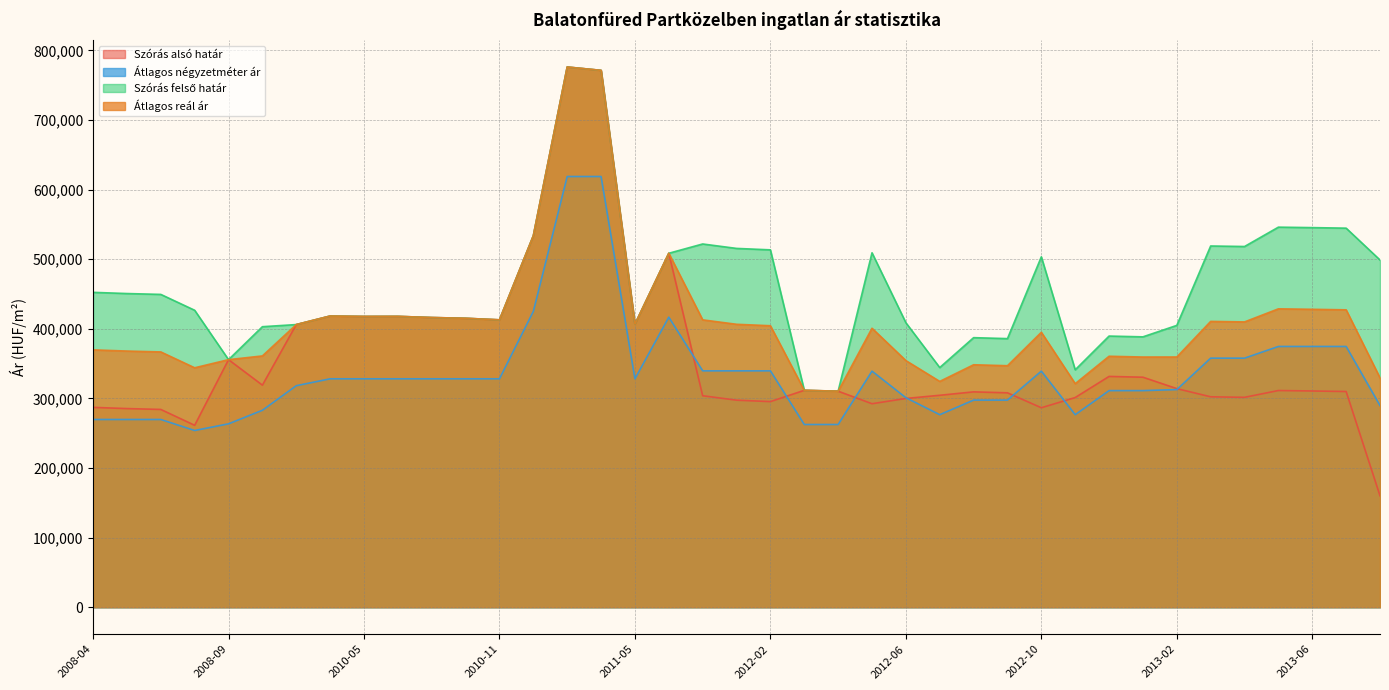

Reading right to left, extract all data points from this chart.

Szórás alsó határ: 2013-08=160057	2013-07=309865	2013-06=310637	2013-05=311301	2013-04=301527	2013-03=302271	2013-02=314037	2013-01=330416	2012-12=331546	2012-11=301229	2012-10=286528	2012-09=307998	2012-08=309375	2012-07=304463	2012-06=299888	2012-05=292328	2012-04=310329	2012-03=311578	2012-02=295363	2012-01=297441	2011-12=303806	2011-11=508480	2011-05=406596	2011-03=771259	2011-02=776068	2010-12=533662	2010-11=412839	2010-09=415081	2010-08=416152	2010-06=417828	2010-05=417708	2010-04=418310	2010-03=406045	2010-01=319018	2008-09=355636	2008-07=261331	2008-06=284119	2008-05=285363	2008-04=287073
Átlagos négyzetméter ár: 2013-08=289685	2013-07=374595	2013-06=374595	2013-05=374595	2013-04=357808	2013-03=357808	2013-02=312665	2013-01=311164	2012-12=311164	2012-11=276581	2012-10=339166	2012-09=297539	2012-08=297539	2012-07=276581	2012-06=300977	2012-05=339166	2012-04=262500	2012-03=262500	2012-02=339583	2012-01=339583	2011-12=339583	2011-11=416666	2011-05=328125	2011-03=618750	2011-02=618750	2010-12=425000	2010-11=328125	2010-09=328125	2010-08=328125	2010-06=328125	2010-05=328125	2010-04=328125	2010-03=318229	2010-01=282928	2008-09=263452	2008-07=253871	2008-06=269696	2008-05=269696	2008-04=269696
Szórás felső határ: 2013-08=498825	2013-07=544559	2013-06=545331	2013-05=545995	2013-04=518199	2013-03=518943	2013-02=404873	2013-01=388404	2012-12=389534	2012-11=341055	2012-10=503372	2012-09=385868	2012-08=387245	2012-07=344289	2012-06=408718	2012-05=509172	2012-04=310329	2012-03=311578	2012-02=513385	2012-01=515463	2011-12=521828	2011-11=508480	2011-05=406596	2011-03=771259	2011-02=776068	2010-12=533662	2010-11=412839	2010-09=415081	2010-08=416152	2010-06=417828	2010-05=417708	2010-04=418310	2010-03=406045	2010-01=402986	2008-09=355636	2008-07=426593	2008-06=449381	2008-05=450625	2008-04=452335
Átlagos reál ár: 2013-08=329441	2013-07=427212	2013-06=427984	2013-05=428648	2013-04=409863	2013-03=410607	2013-02=359455	2013-01=359410	2012-12=360540	2012-11=321142	2012-10=394950	2012-09=346933	2012-08=348310	2012-07=324376	2012-06=354303	2012-05=400750	2012-04=310329	2012-03=311578	2012-02=404374	2012-01=406452	2011-12=412817	2011-11=508480	2011-05=406596	2011-03=771259	2011-02=776068	2010-12=533662	2010-11=412839	2010-09=415081	2010-08=416152	2010-06=417828	2010-05=417708	2010-04=418310	2010-03=406045	2010-01=361002	2008-09=355636	2008-07=343962	2008-06=366750	2008-05=367994	2008-04=369704